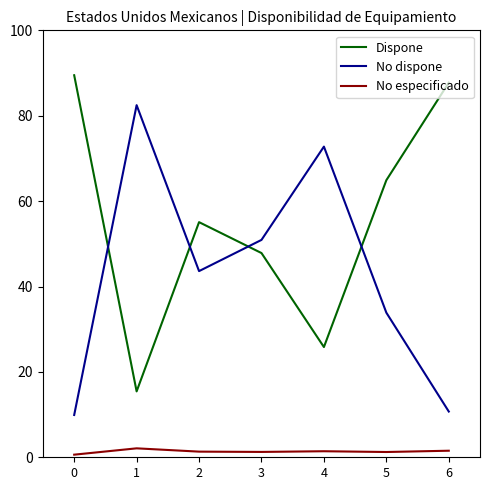

The value of No dispone at 0 is 4.7. True or false?

False